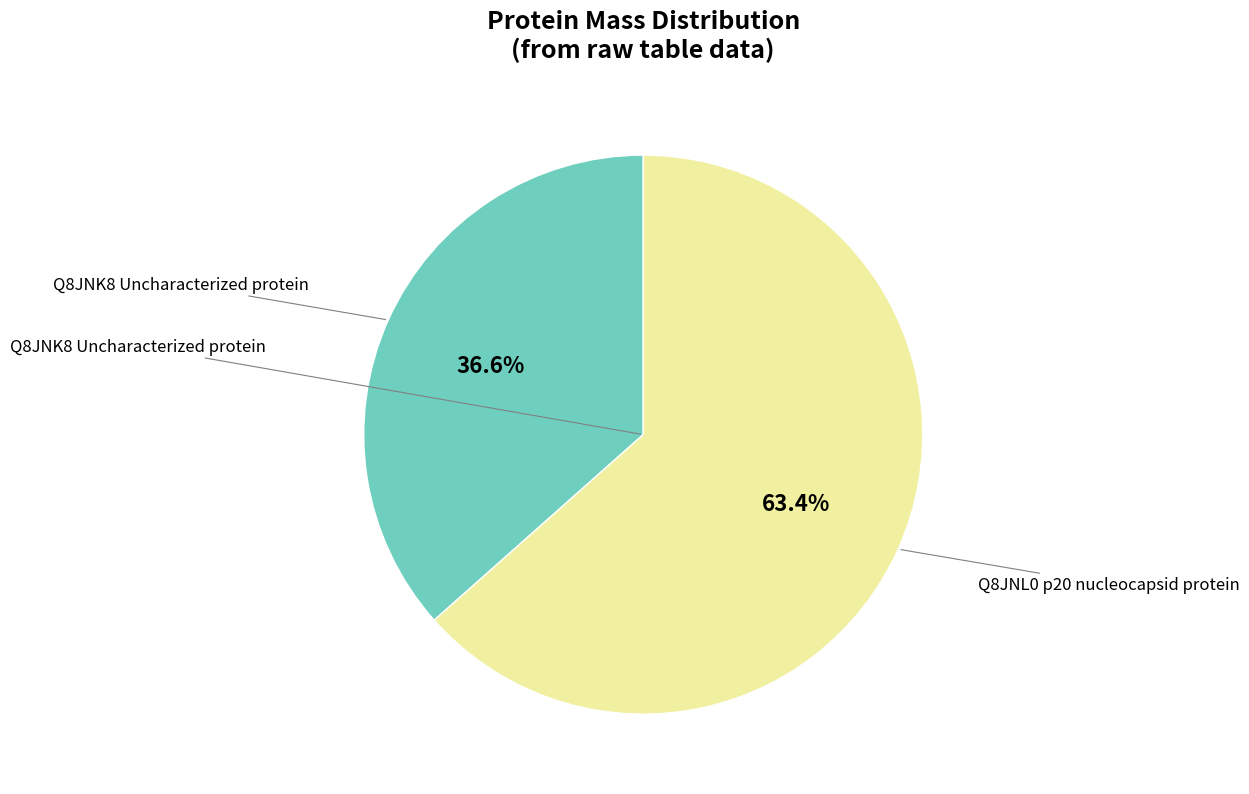

Is there any slice that represents more than half of the pie?

Yes